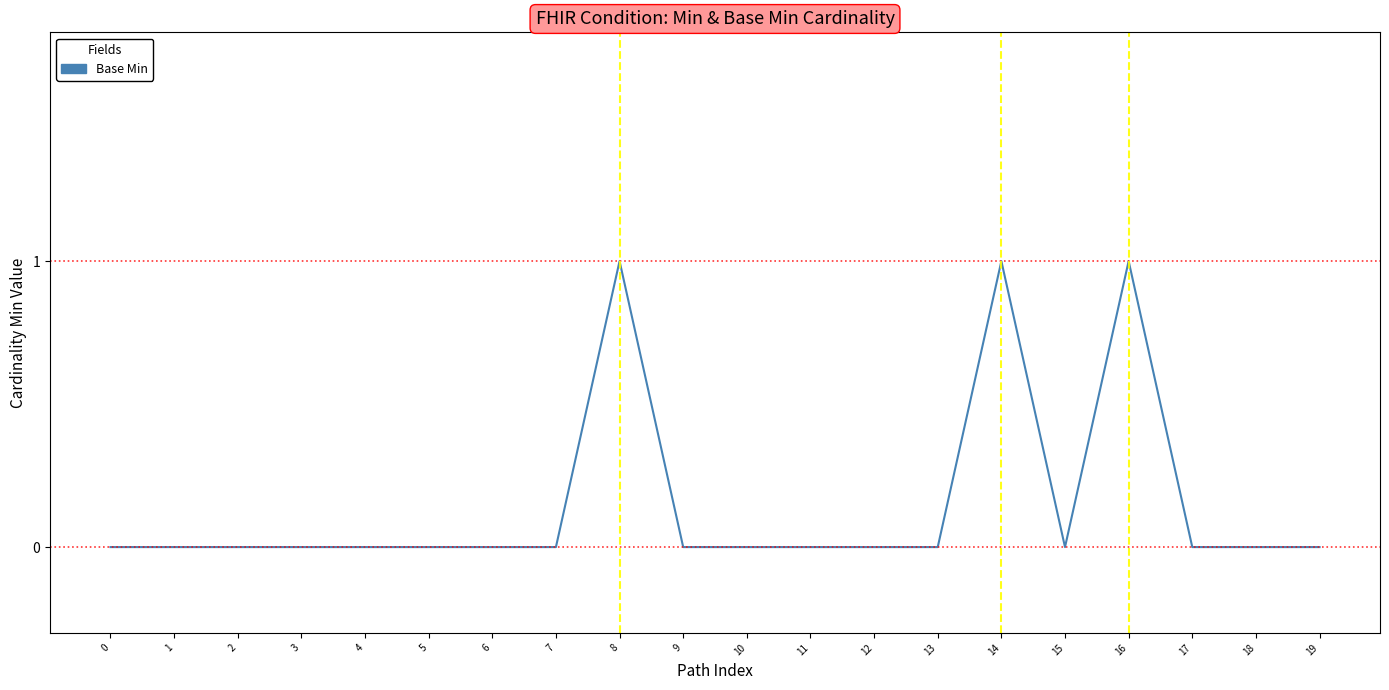

What is the difference between the maximum and second lowest values?

1